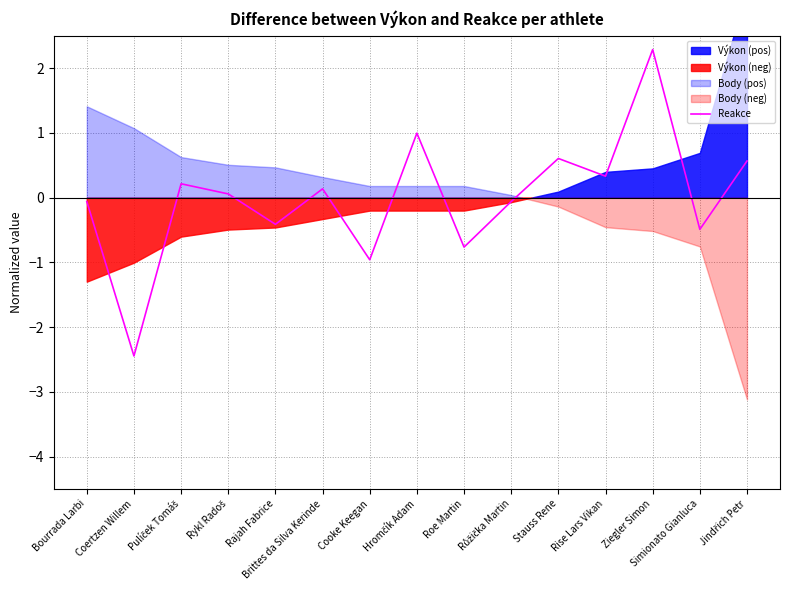

Where is the data nearest to the value 0?

Rykl Radoš